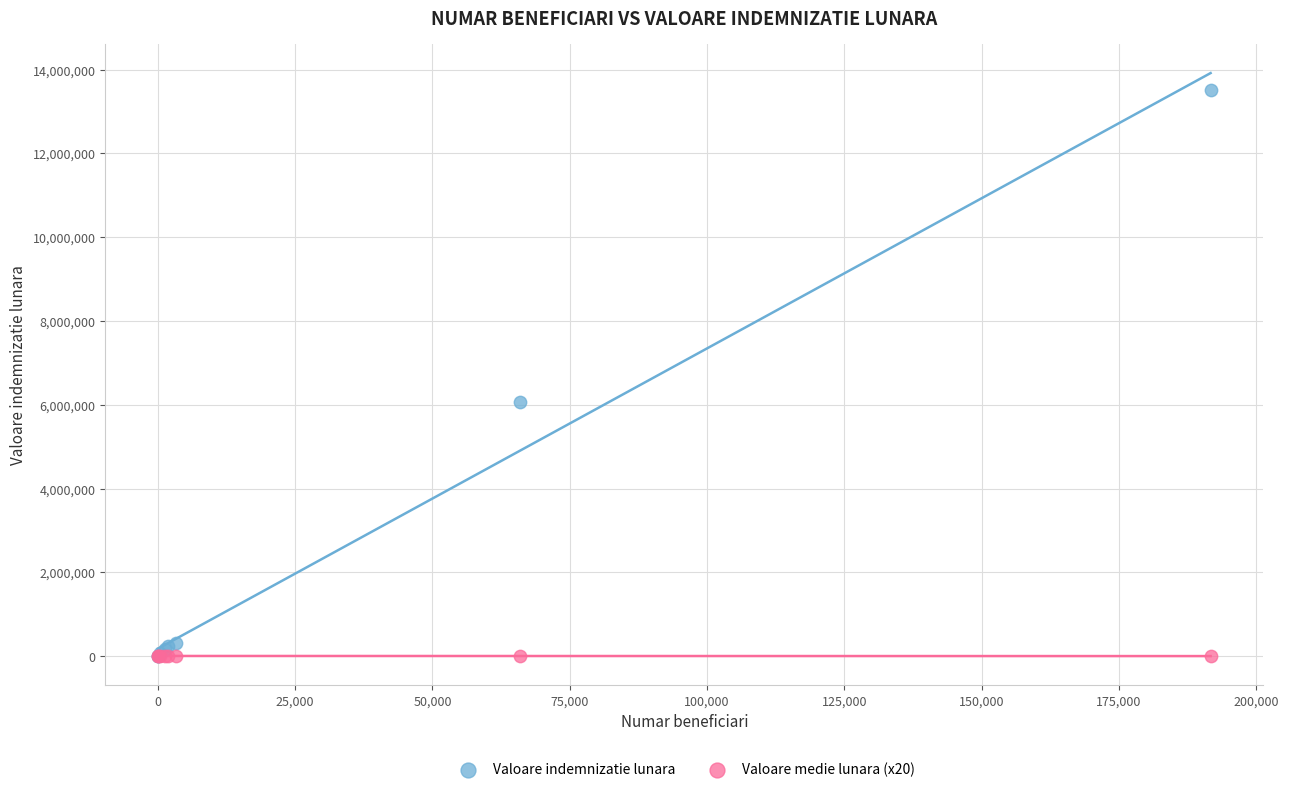

Across all series, what Y value is closest to 6762965?

6062256.0